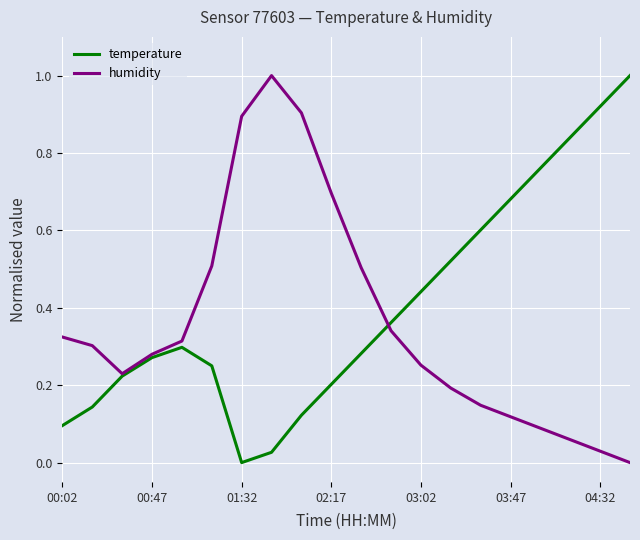

What is the maximum value for humidity?

1.0